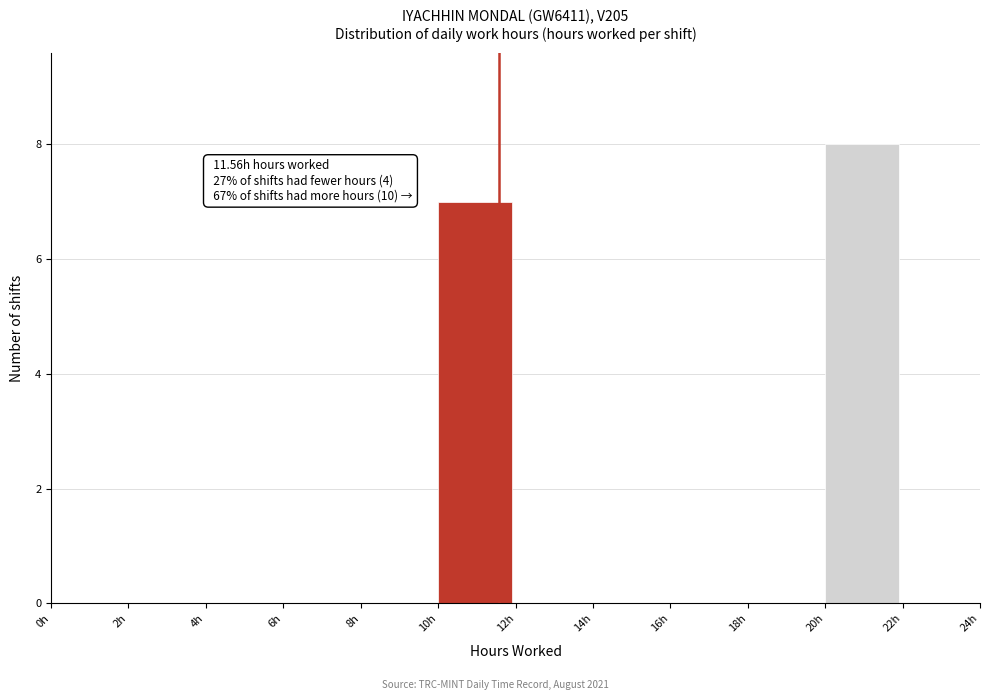

Which range on the x-axis has the tallest bar?

20 to 22